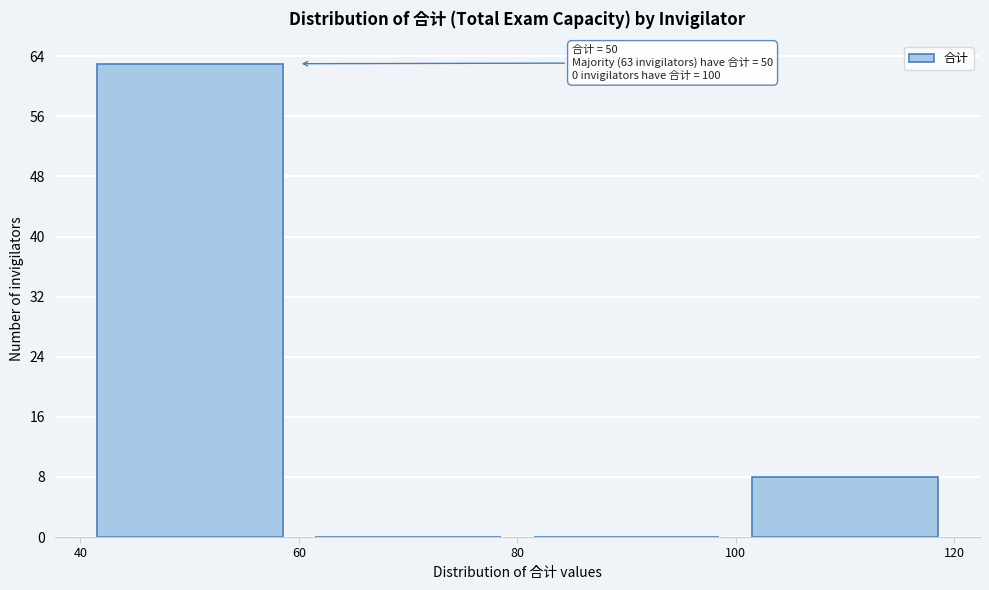

Over which range of the x-axis is the bar tallest?

40 to 60